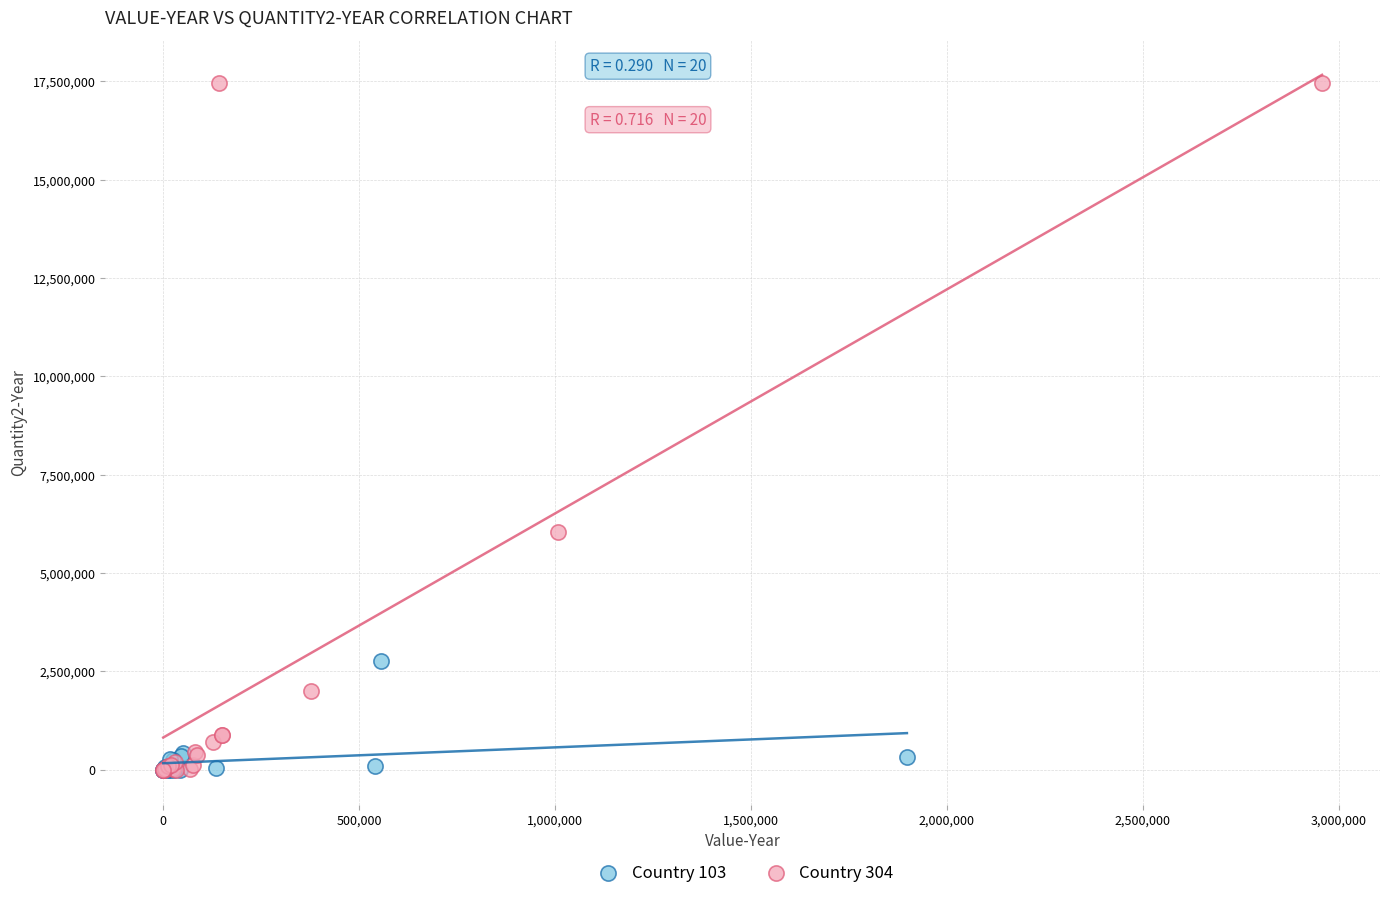

Which series has the largest Y range (max minus min)?

Country 304